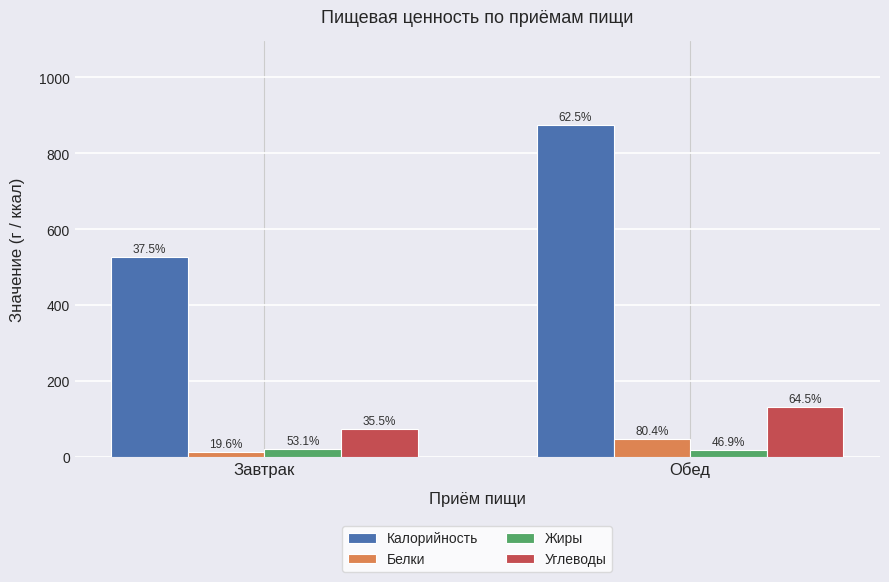

How many bars are there in total?

8